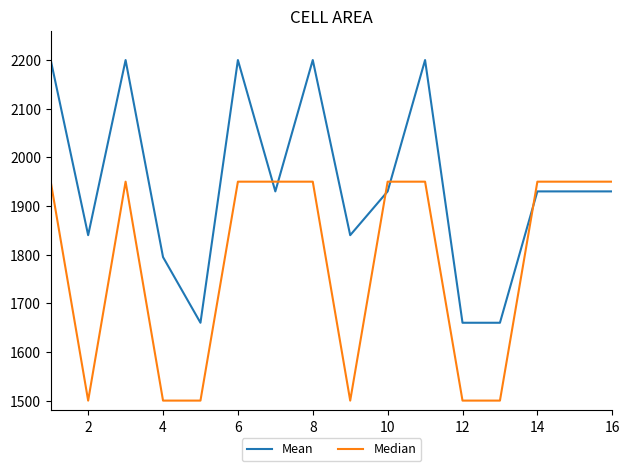

Rank the series by their maximum value, from lowest to highest.

Median, Mean